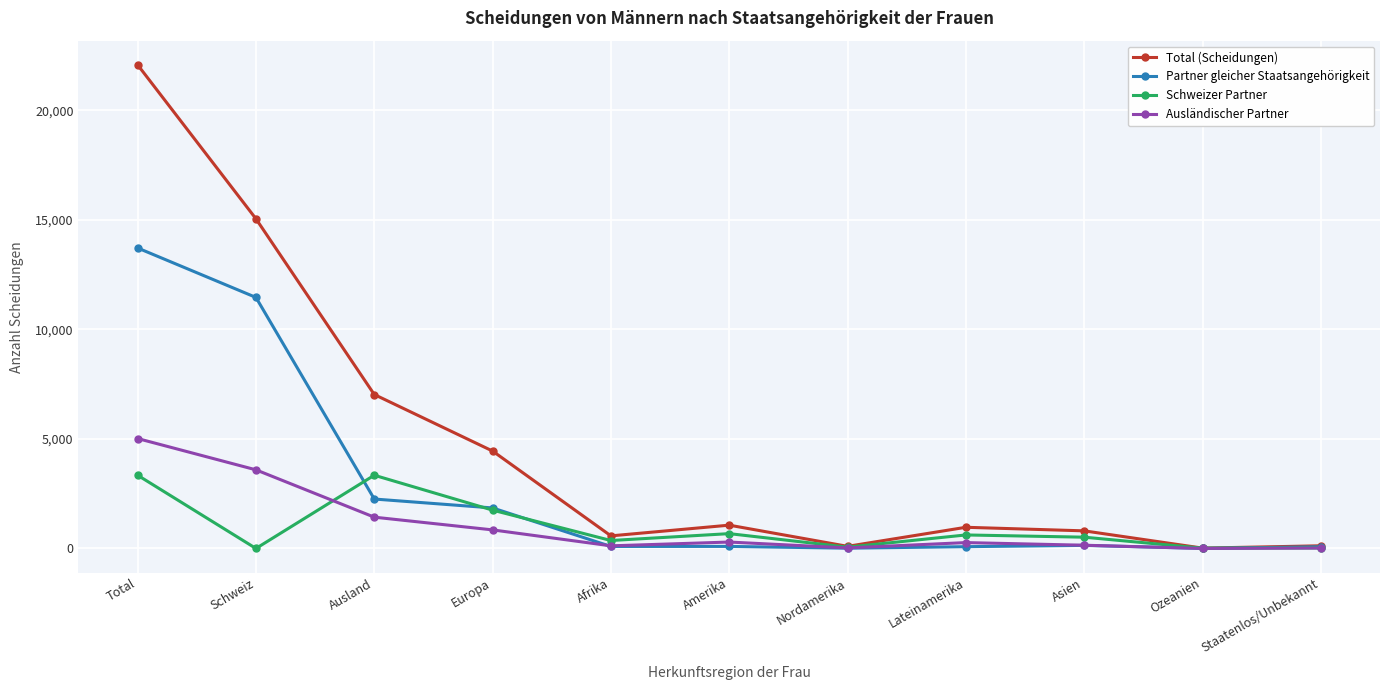

How many values in the Schweizer Partner series are below 515?

5